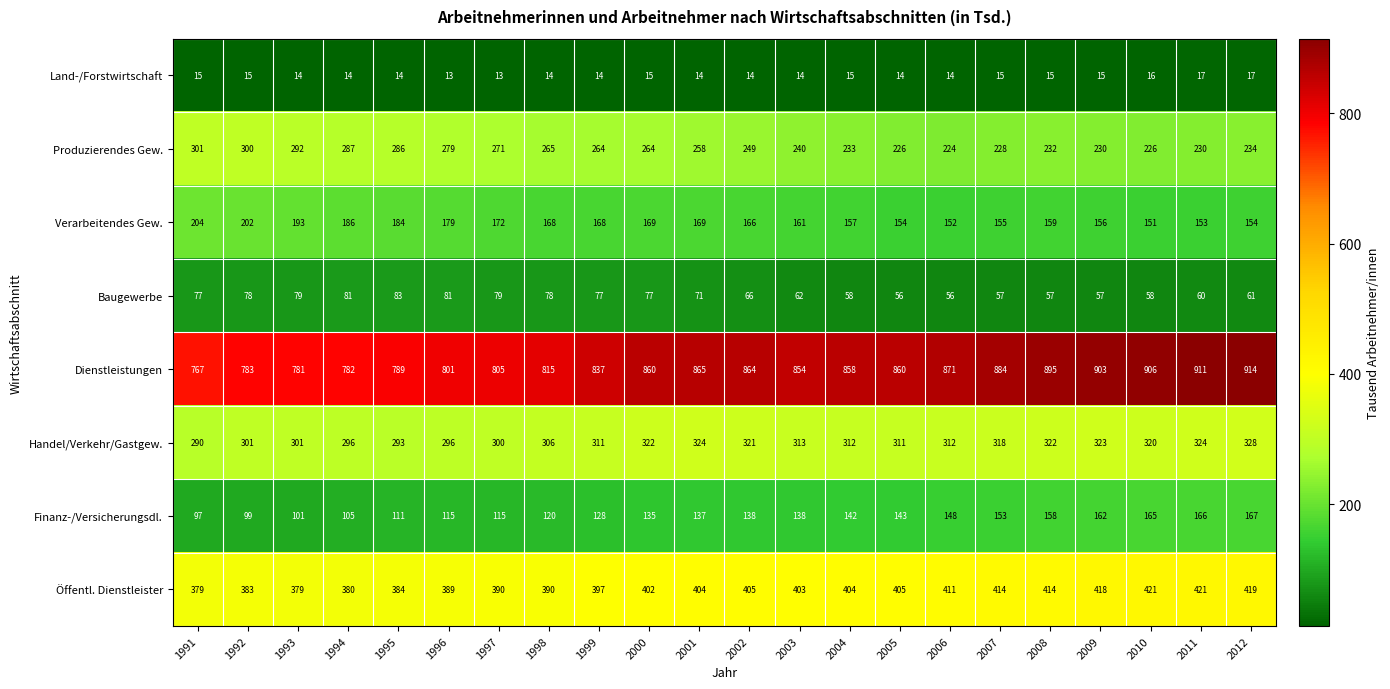

What is the sum of the Öffentl. Dienstleister values at 2005 and 2003?

808